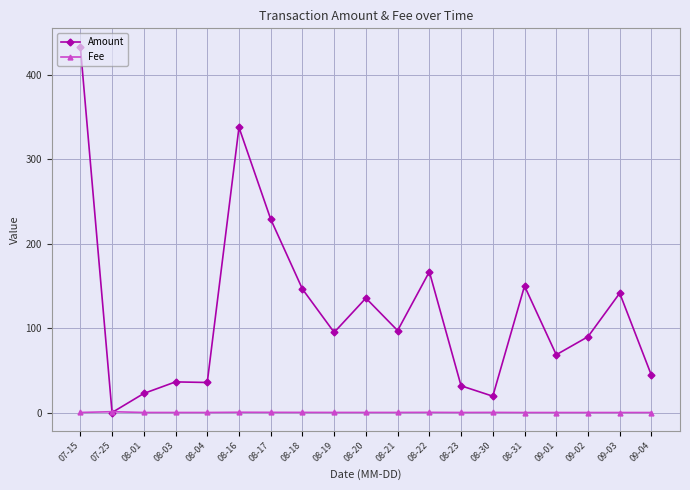

Between which two adjacent categories do Fee and Amount first intersect?

07-15 and 07-25